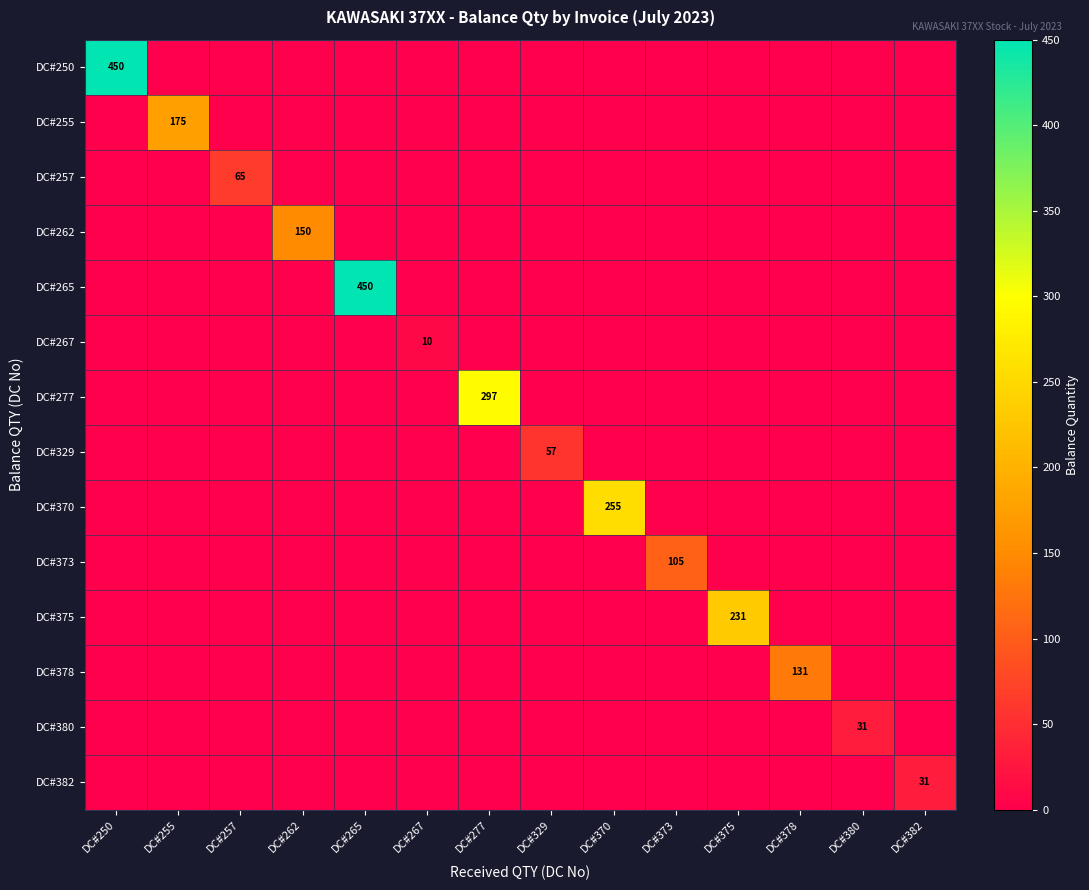

Is it true that DC#375 equals 61 at DC#375?

False